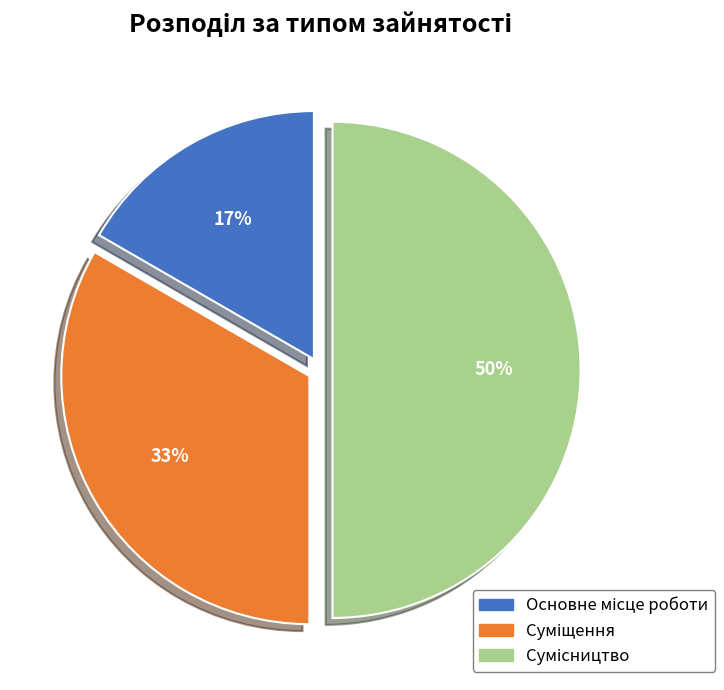

To the nearest percent, what is the average slice percentage?

33%